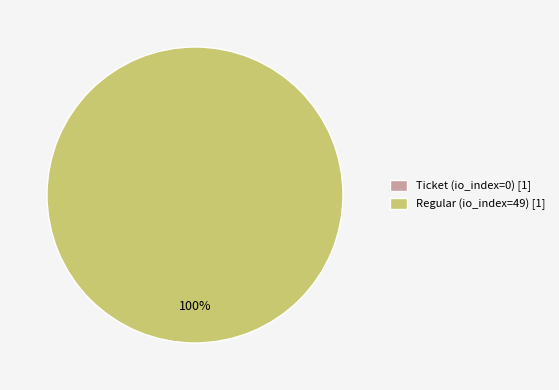

The Regular (49) slice represents 100% of the pie. True or false?

True